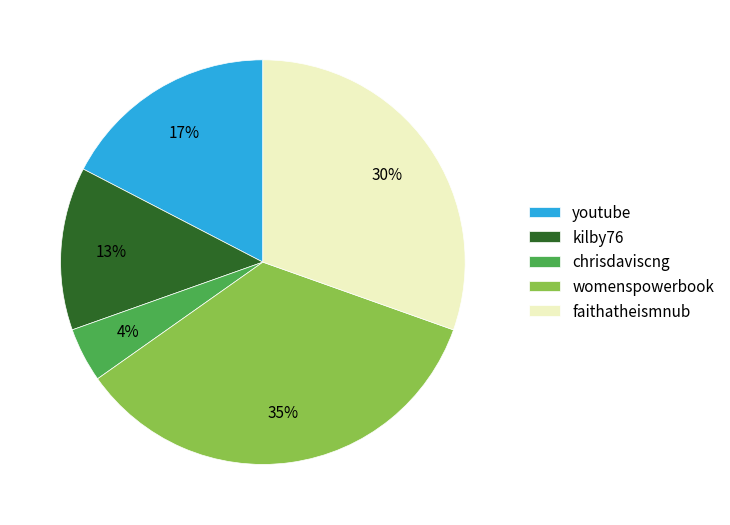

Combined, do chrisdaviscng and youtube account for over 50%?

No